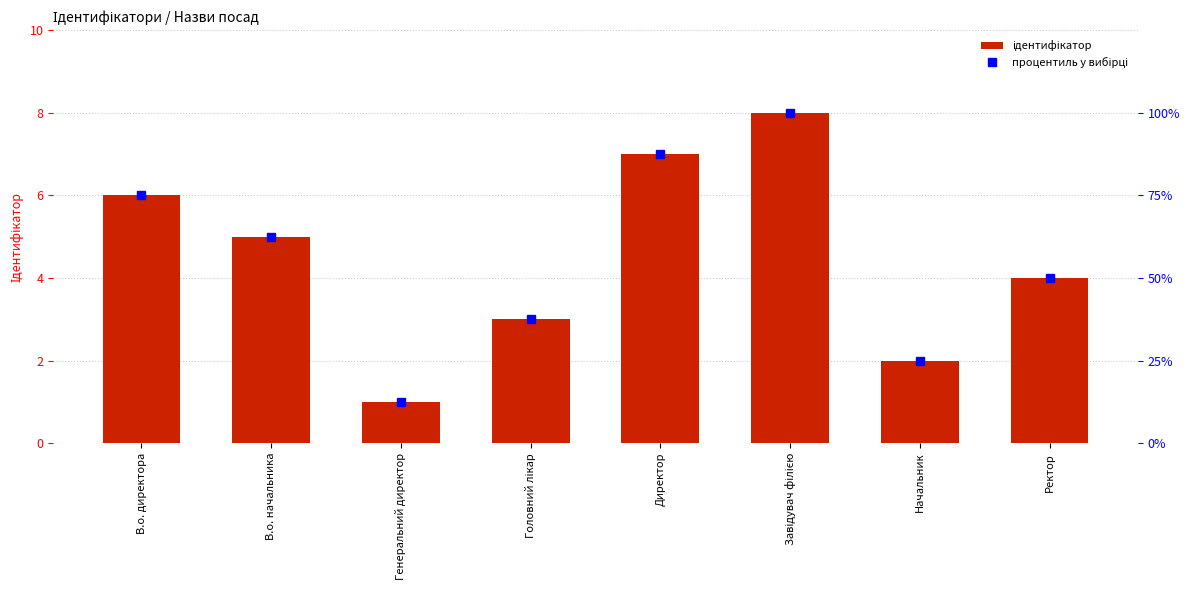

At which label does процентиль у вибірці first exceed 62?

В.о. директора